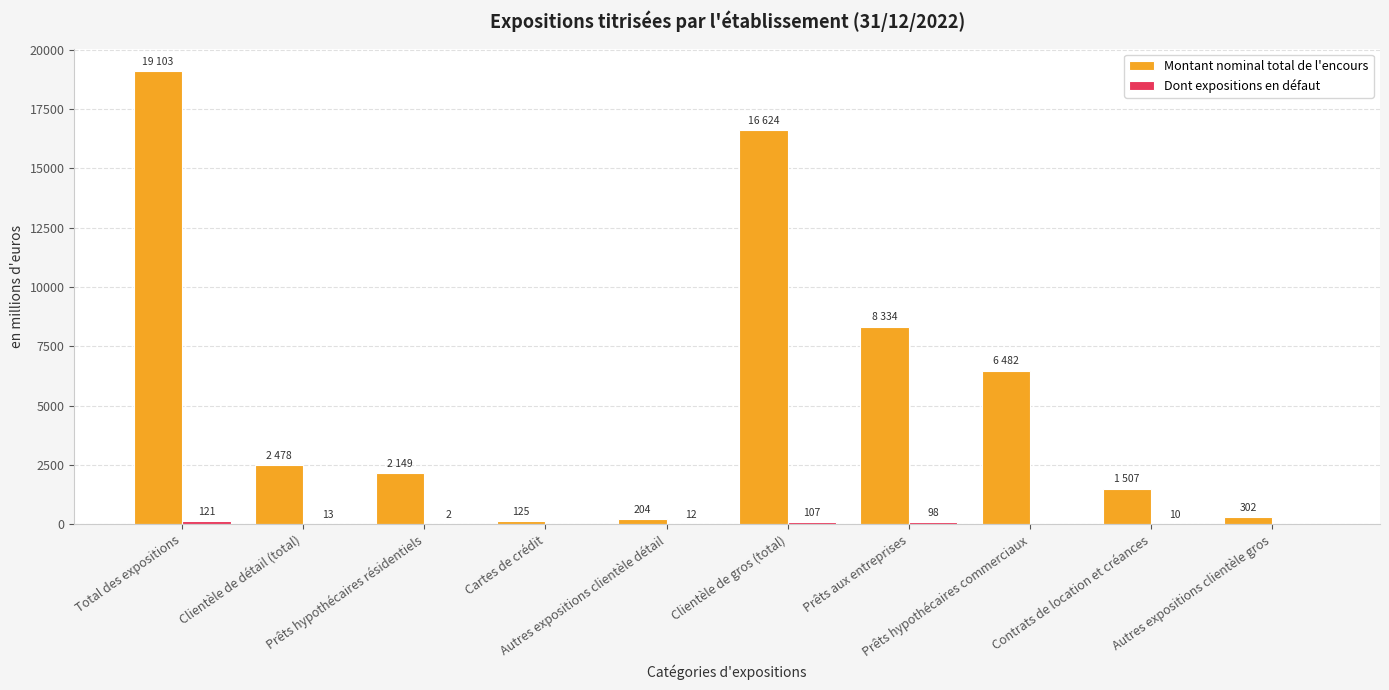

What is the sum of all Montant nominal total de l'encours values?

57308